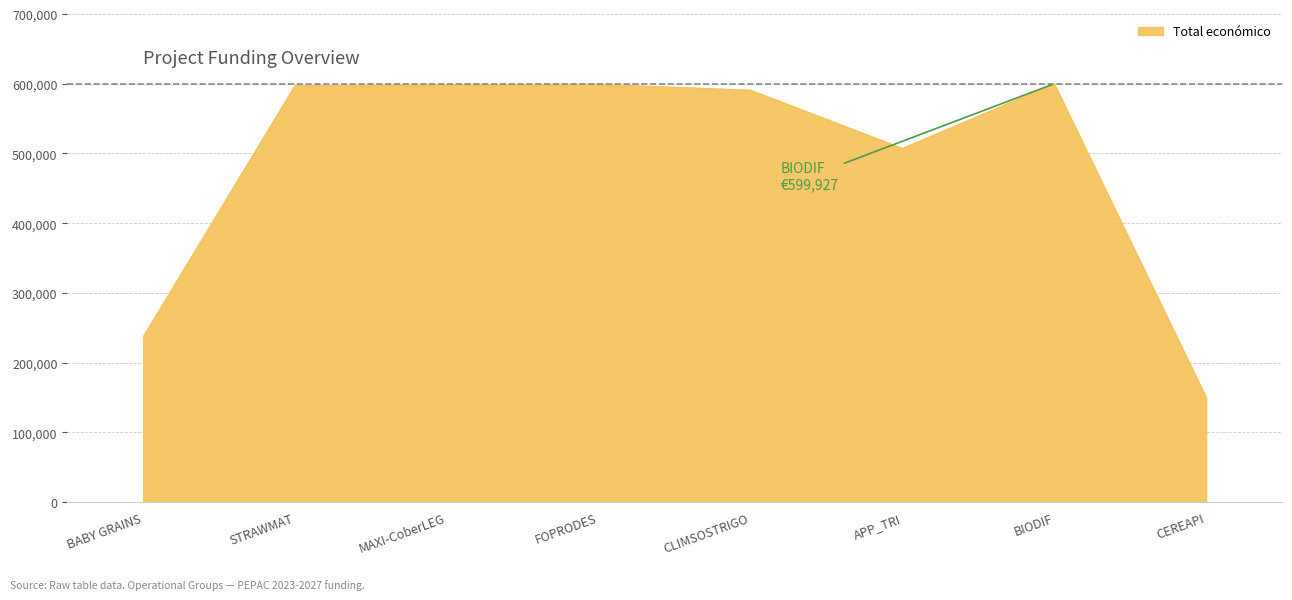

Does the chart display data point markers on the line(s)?

No